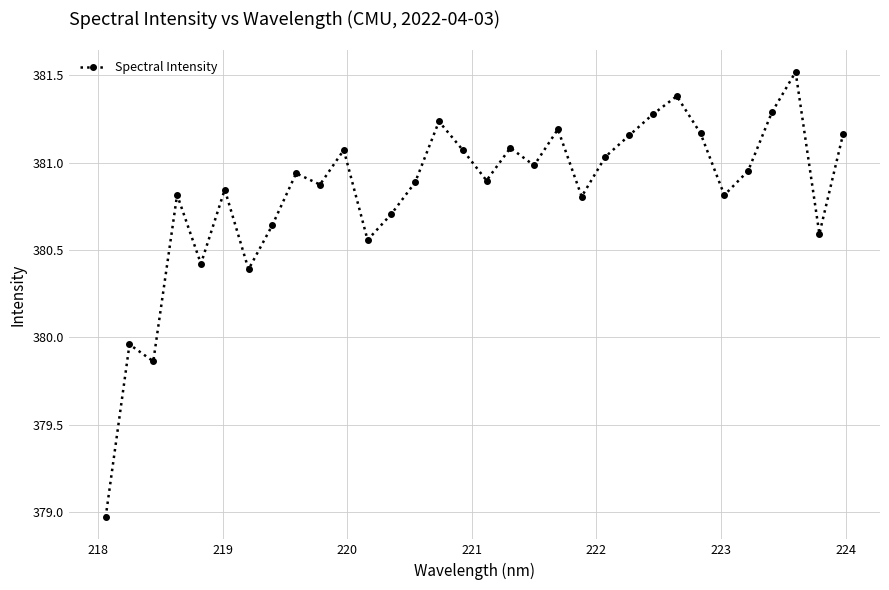

True or false: there are more than 0 points higher than both neighbors.

True